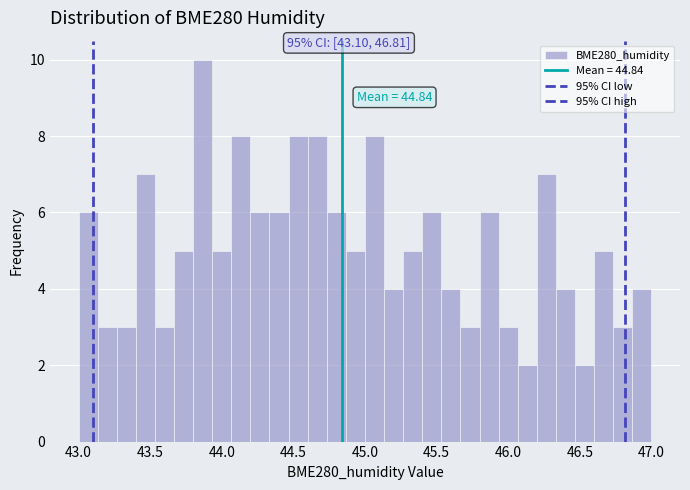

Read against the x-axis, roughly where is the centre of the tallest bar?

43.85